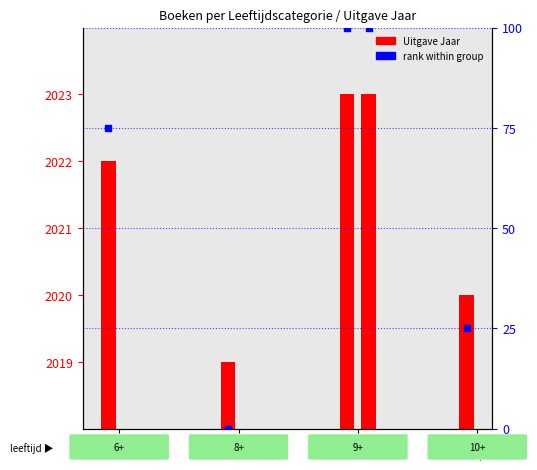

Which series contains the highest Y value?

rank within group